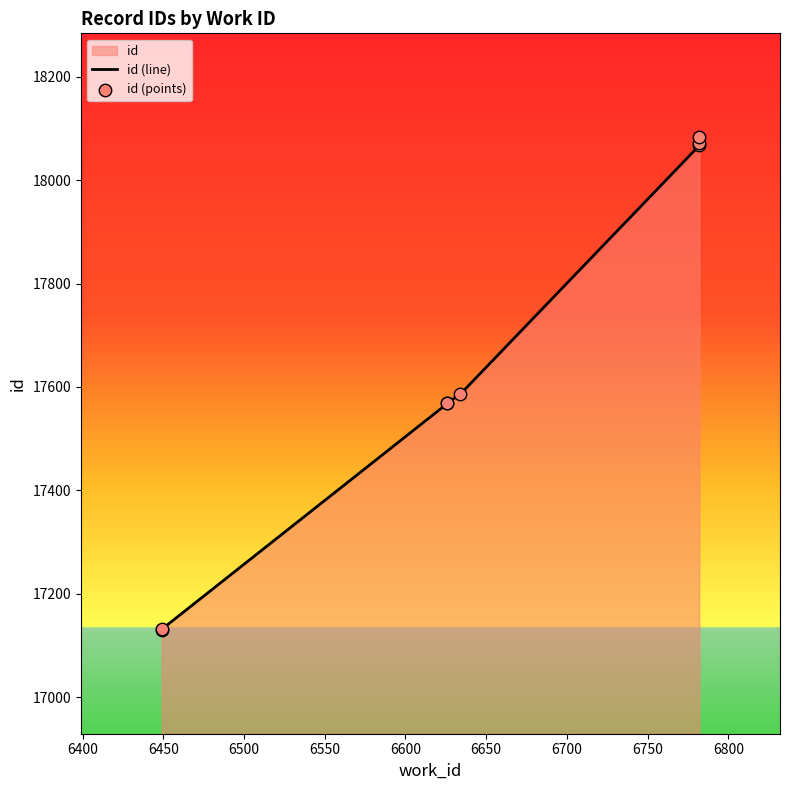

Which series contains the lowest Y value?

id (line)